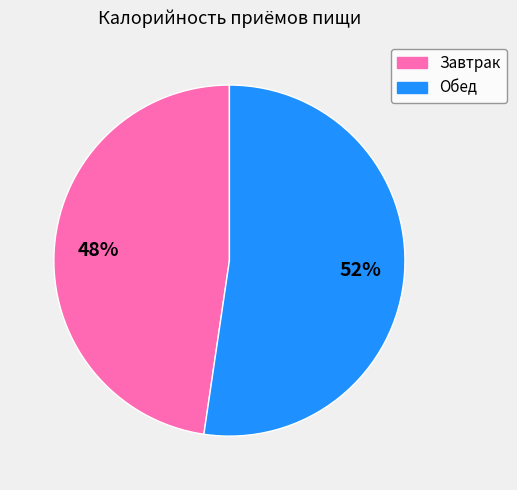

Is there a majority slice in this chart?

Yes